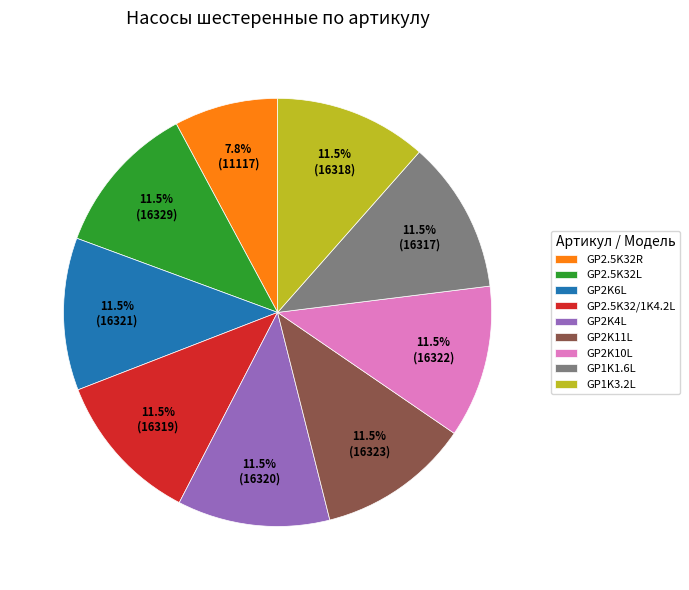

Does GP1K1.6L account for over 50% of the chart?

No